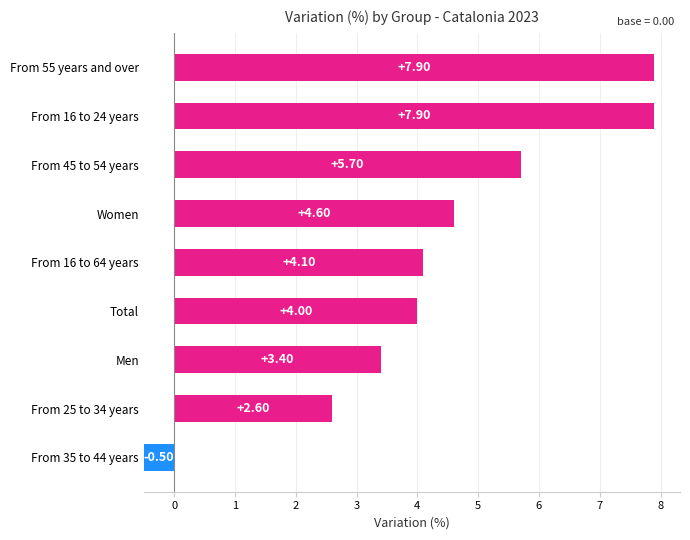

What is the difference between the maximum and second lowest values?

5.3